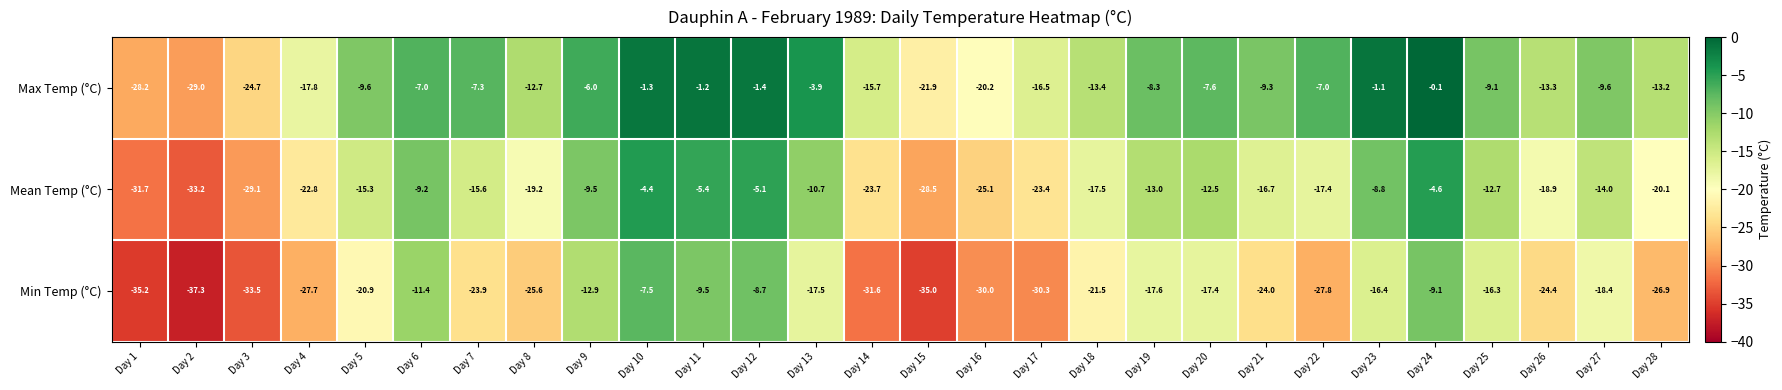

How many values in the Max Temp (°C) series are below -9?

16